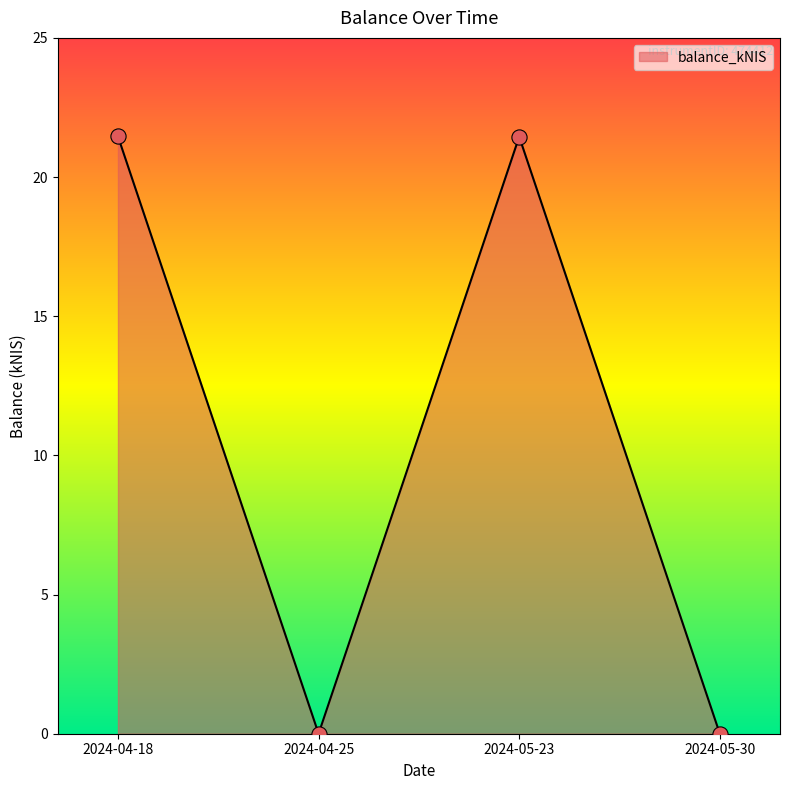

What is the change in value from 2024-04-18 to 2024-05-30?

-21.5